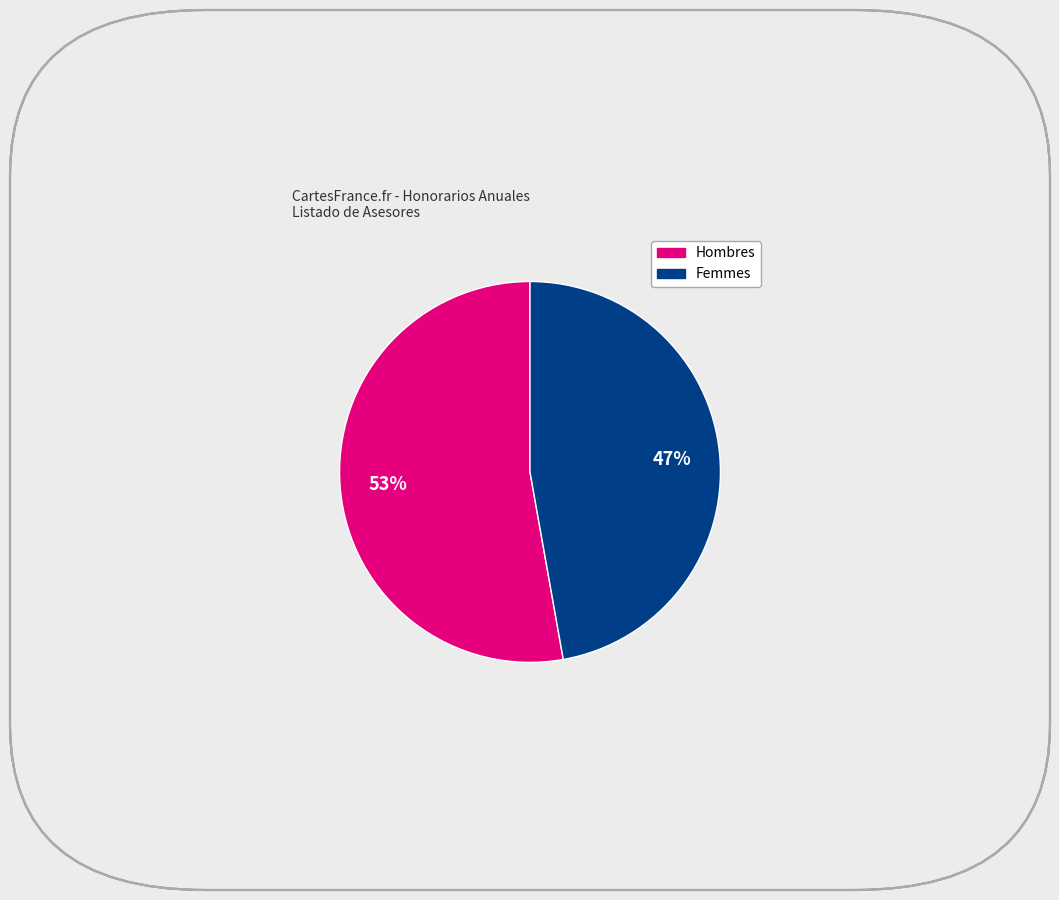

Is there a majority slice in this chart?

Yes